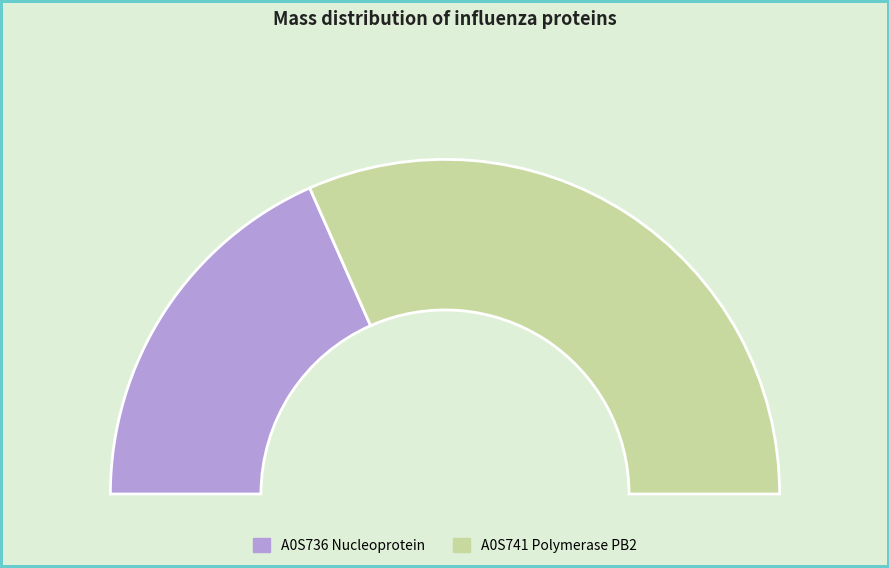

True or false: A0S741 Polymerase PB2 accounts for 73% of the total.

False